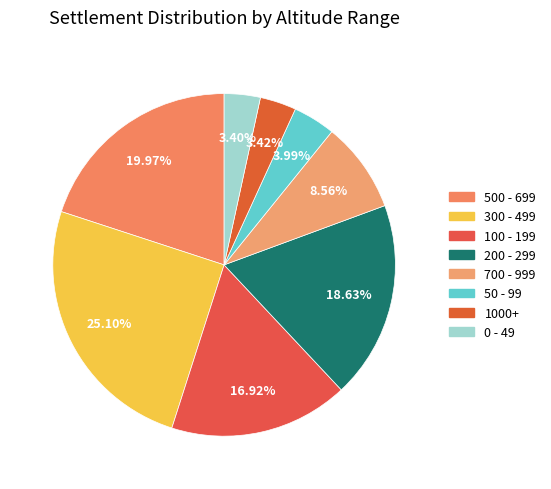

Count the number of slices in the pie.

8